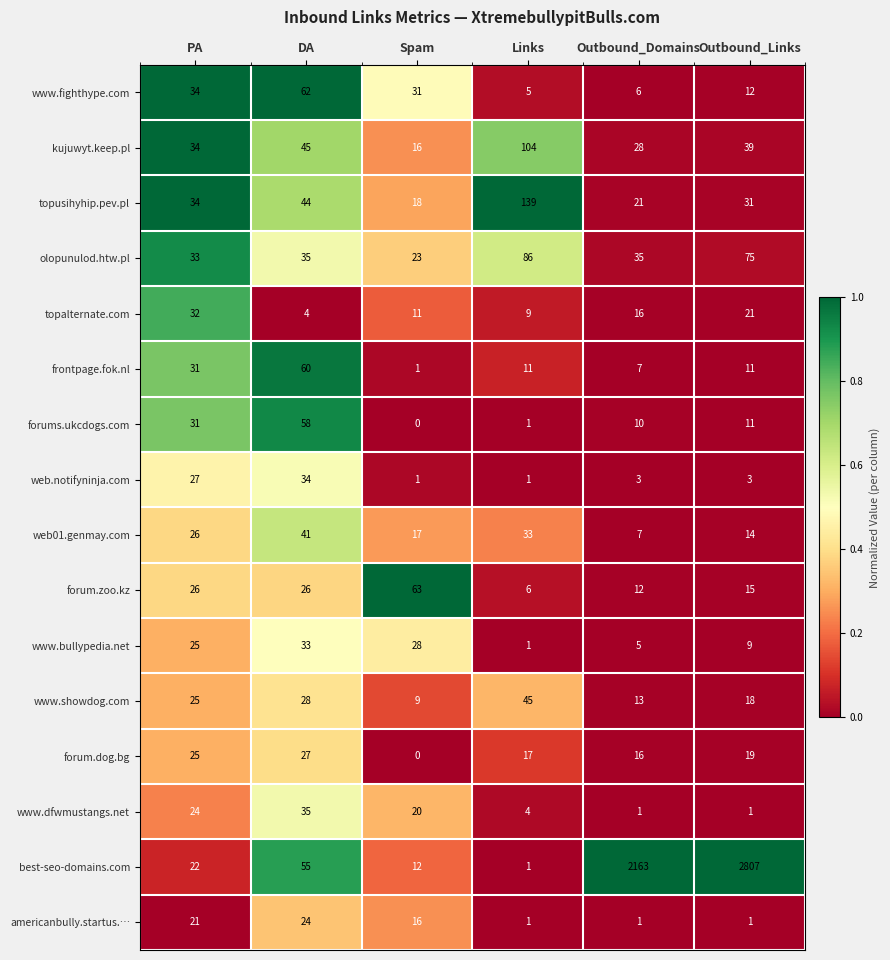

What is the difference between the highest and lowest values at Links?

138